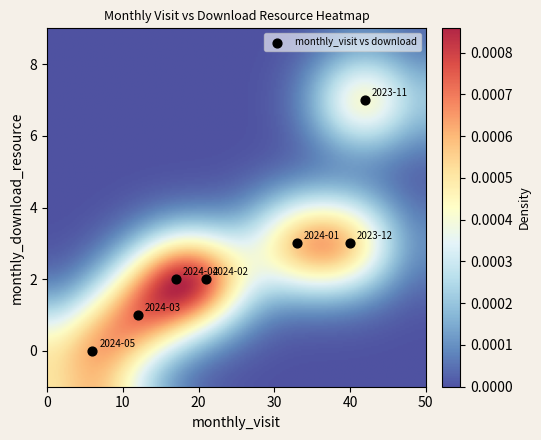

List the coordinates of all points as (X, Y) pairs, reading left to right.

(6, 0)  (12, 1)  (17, 2)  (21, 2)  (33, 3)  (40, 3)  (42, 7)